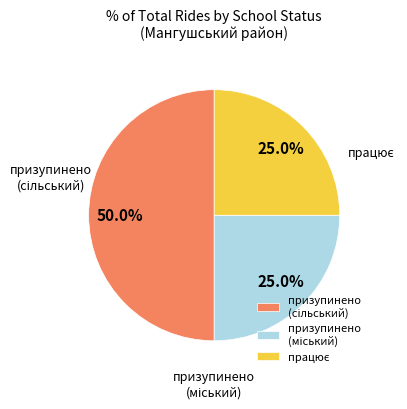

Count the number of slices in the pie.

3